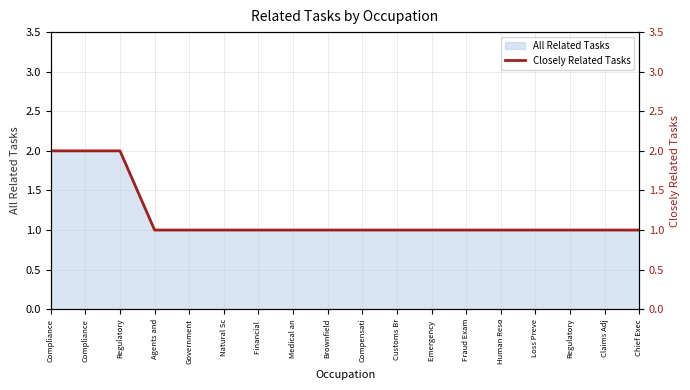

Is it true that the value at Agents and is 2?

False